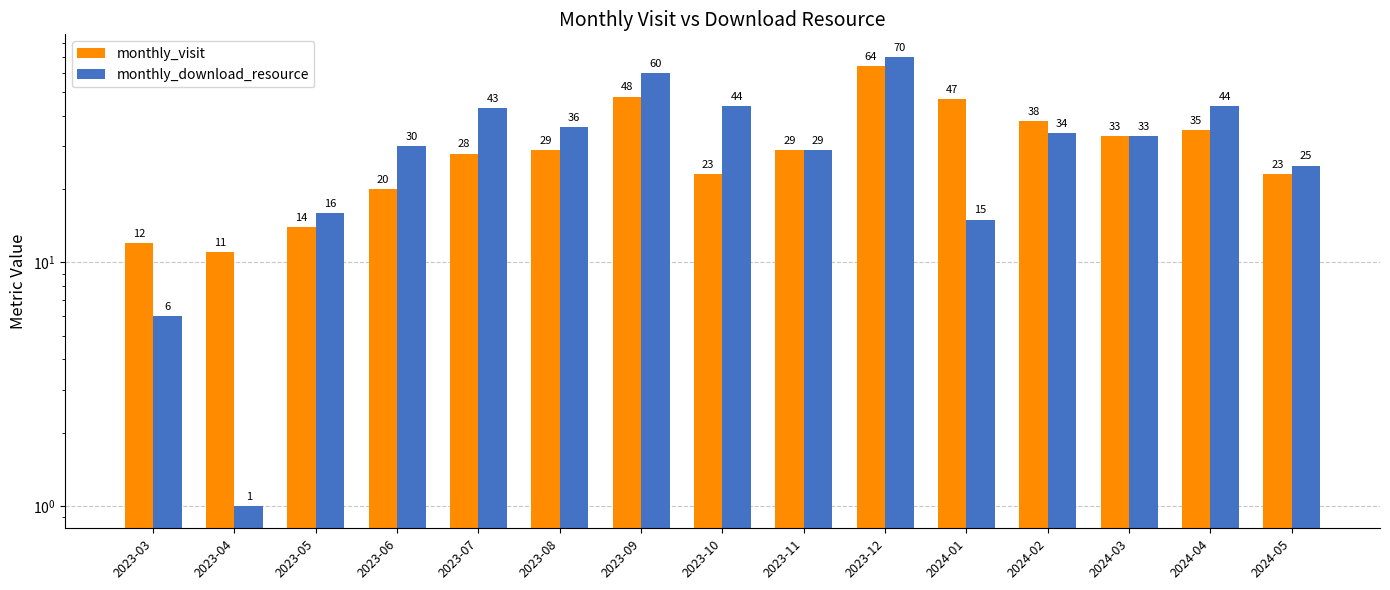

What is the average value of the monthly_visit series?

30